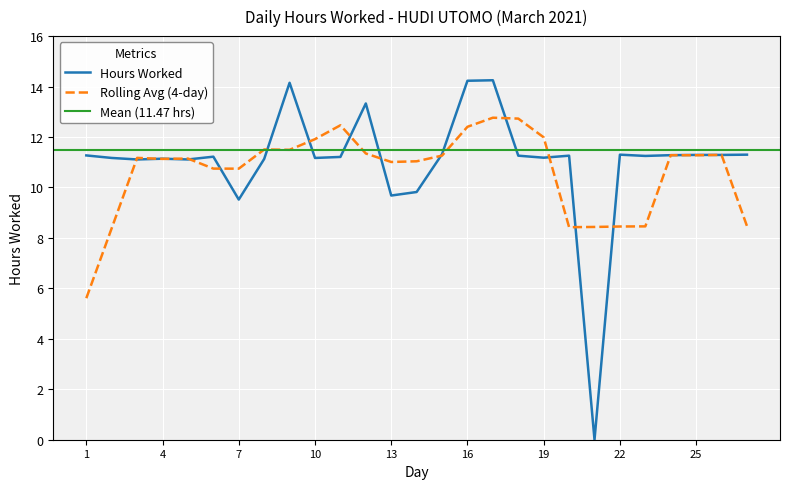

Which has a higher value, 3 or 4?

4